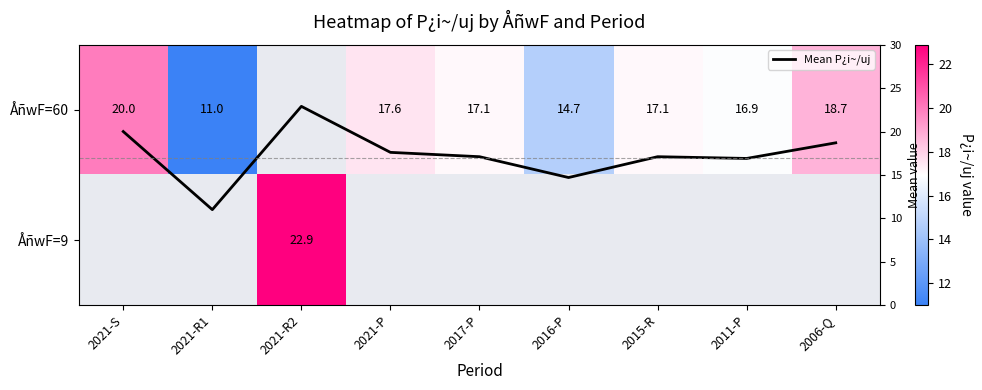

The value of Mean P¿i~/uj at 2016-P is 14.7. True or false?

True